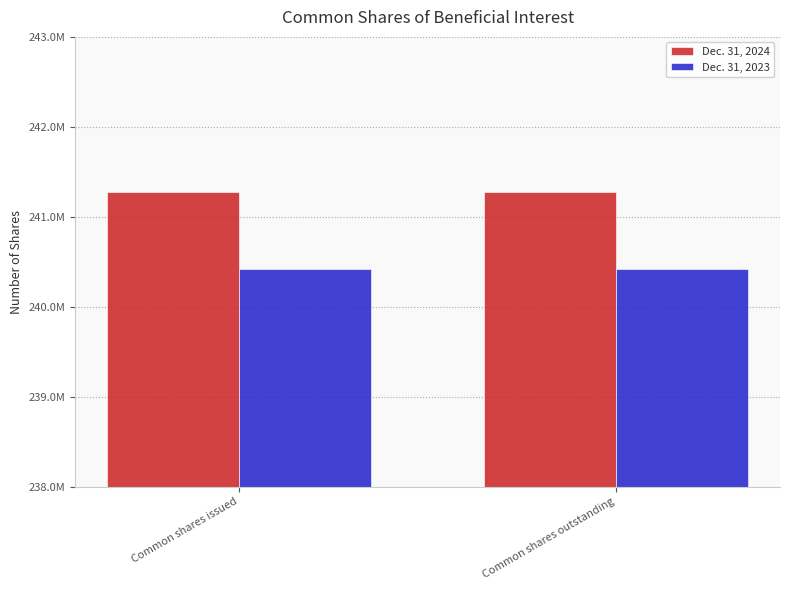

Which series has the largest total across all categories?

Dec. 31, 2024